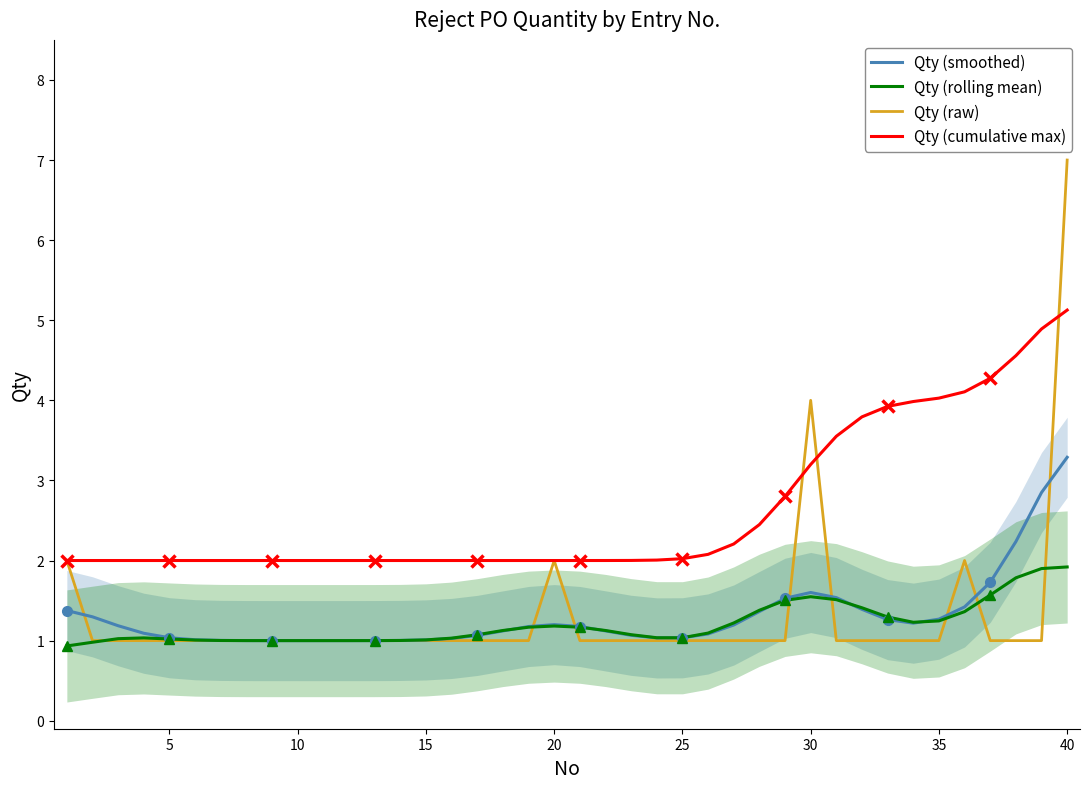

True or false: Qty (smoothed) has more than 1 points higher than both neighbors.

True